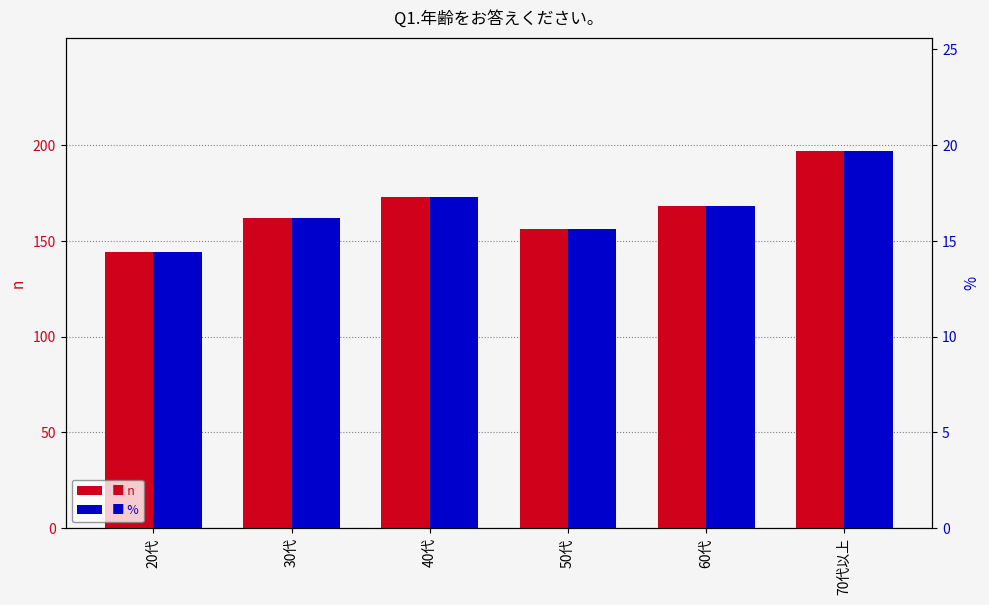

The n series shows 52.8 at 30代. True or false?

False